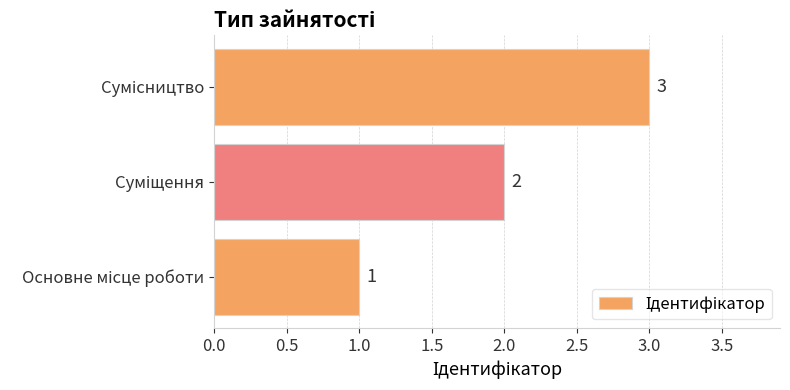

How many values are between 1 and 3?

3